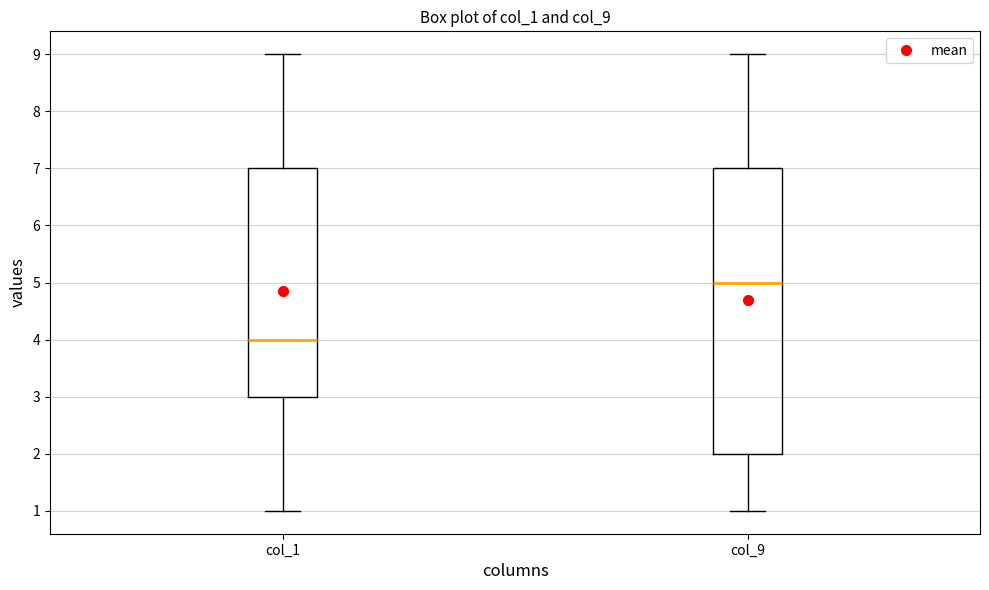

Which box's median line is the highest?

col_9